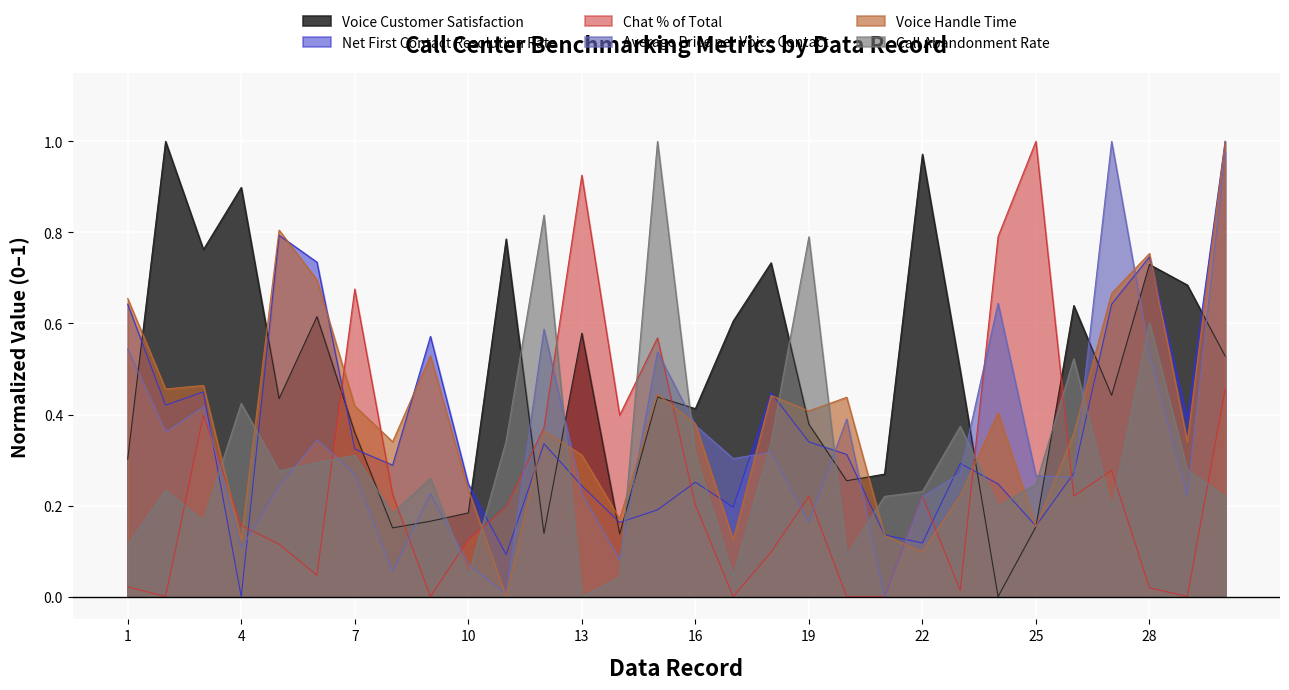

How many values in the Net First Contact Resolution Rate series exceed 0?

29